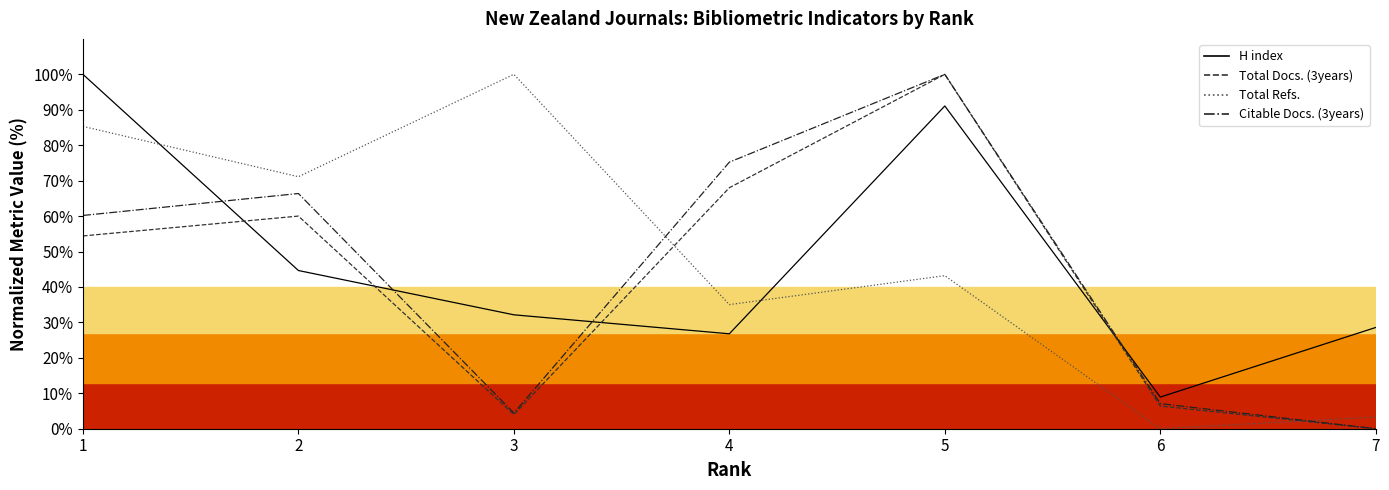

Is this an area chart (filled region under the line)?

No